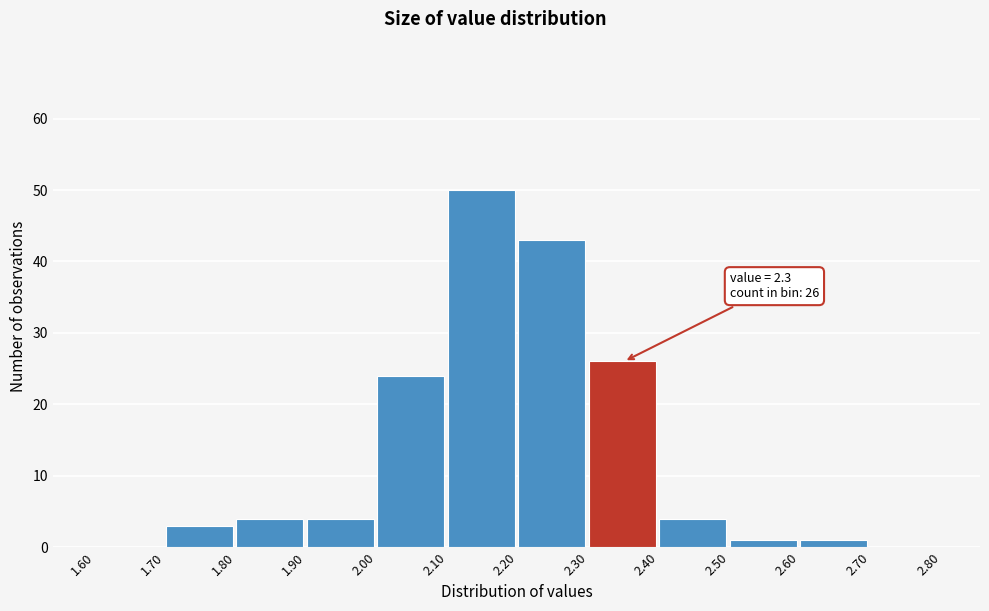

Which range on the x-axis has the tallest bar?

2.10 to 2.20